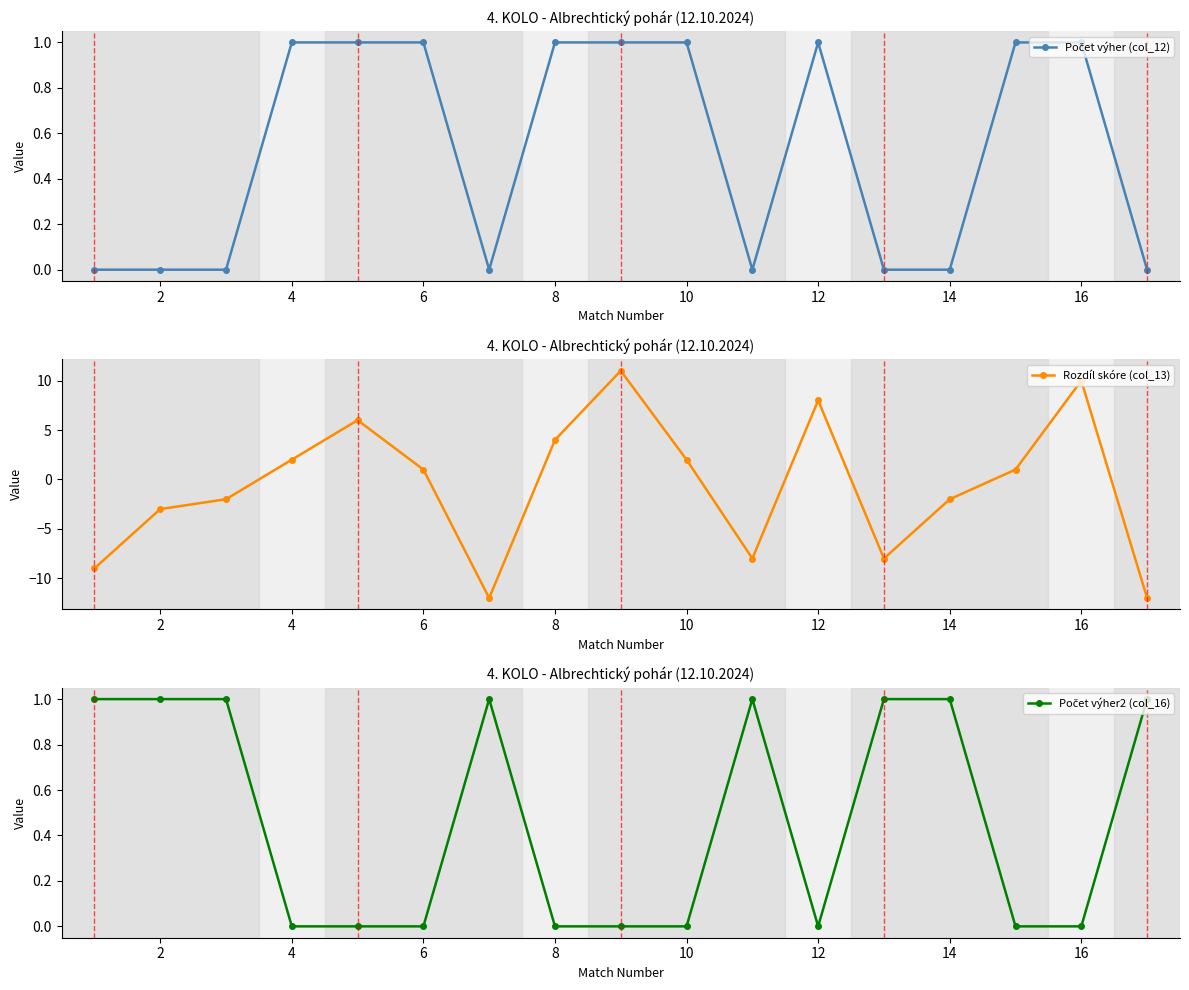

True or false: Rozdíl skóre (col_13) has a value of 2 at 6.

False